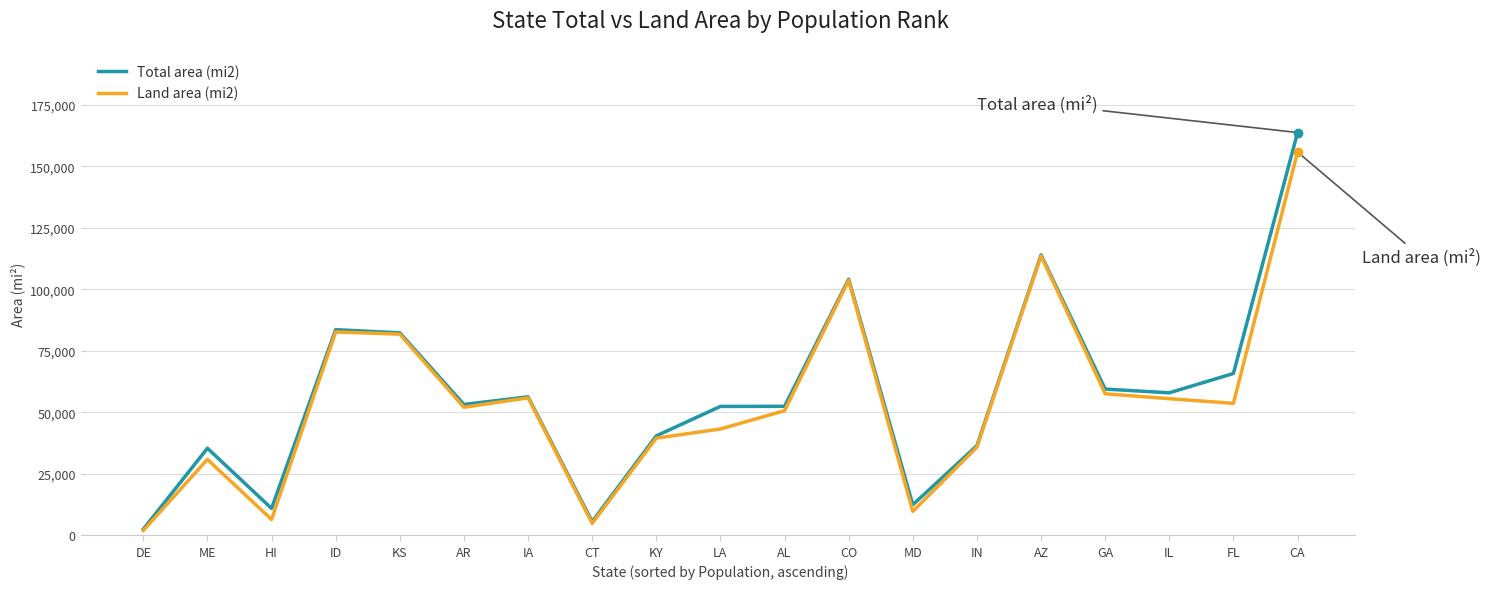

What is the sum of the Total area (mi2) values at ID and CO?

187663